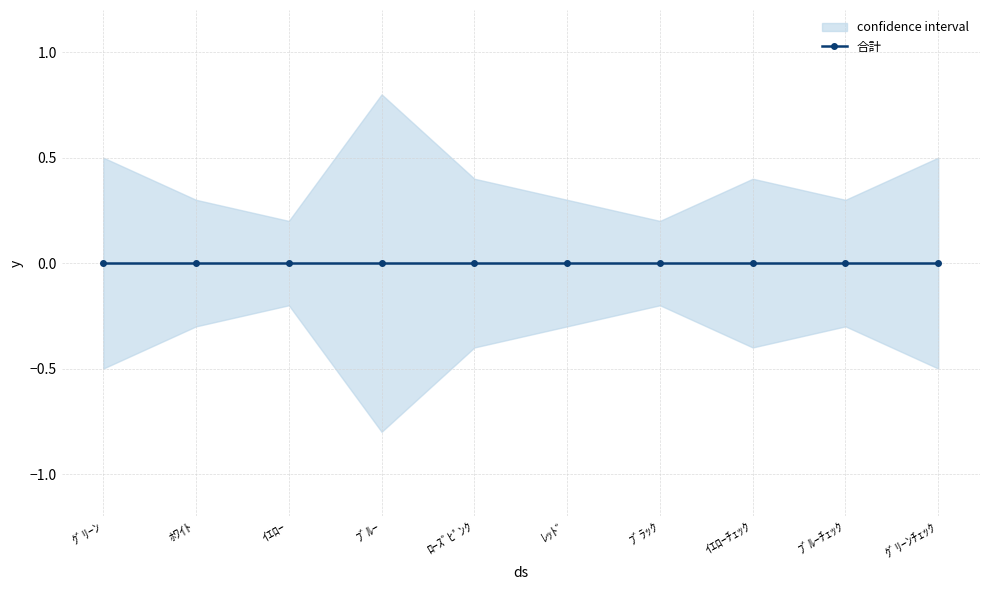

Reading right to left, transcribe all the data shown in this chart.

合計: ｸﾞﾘｰﾝﾁｪｯｸ=0.0	ﾌﾞﾙｰﾁｪｯｸ=0.0	ｲｴﾛｰﾁｪｯｸ=0.0	ﾌﾞﾗｯｸ=0.0	ﾚｯﾄﾞ=0.0	ﾛｰｽﾞﾋﾟﾝｸ=0.0	ﾌﾞﾙｰ=0.0	ｲｴﾛｰ=0.0	ﾎﾜｲﾄ=0.0	ｸﾞﾘｰﾝ=0.0
upper: ｸﾞﾘｰﾝﾁｪｯｸ=0.5	ﾌﾞﾙｰﾁｪｯｸ=0.3	ｲｴﾛｰﾁｪｯｸ=0.4	ﾌﾞﾗｯｸ=0.2	ﾚｯﾄﾞ=0.3	ﾛｰｽﾞﾋﾟﾝｸ=0.4	ﾌﾞﾙｰ=0.8	ｲｴﾛｰ=0.2	ﾎﾜｲﾄ=0.3	ｸﾞﾘｰﾝ=0.5
lower: ｸﾞﾘｰﾝﾁｪｯｸ=-0.5	ﾌﾞﾙｰﾁｪｯｸ=-0.3	ｲｴﾛｰﾁｪｯｸ=-0.4	ﾌﾞﾗｯｸ=-0.2	ﾚｯﾄﾞ=-0.3	ﾛｰｽﾞﾋﾟﾝｸ=-0.4	ﾌﾞﾙｰ=-0.8	ｲｴﾛｰ=-0.2	ﾎﾜｲﾄ=-0.3	ｸﾞﾘｰﾝ=-0.5